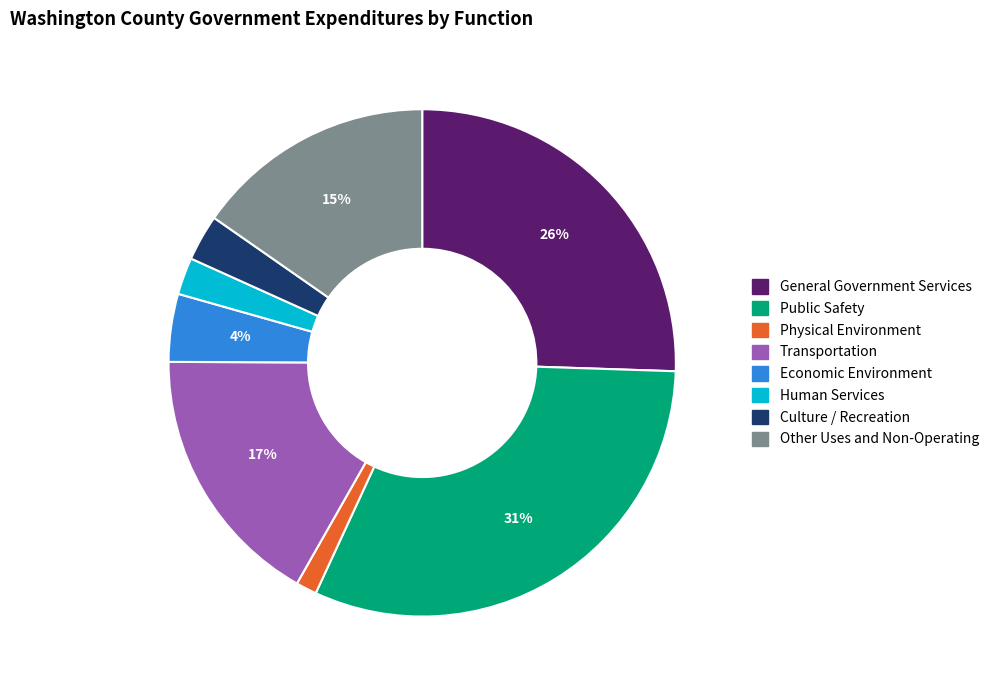

The Other Uses and Non-Operating slice represents 29% of the pie. True or false?

False